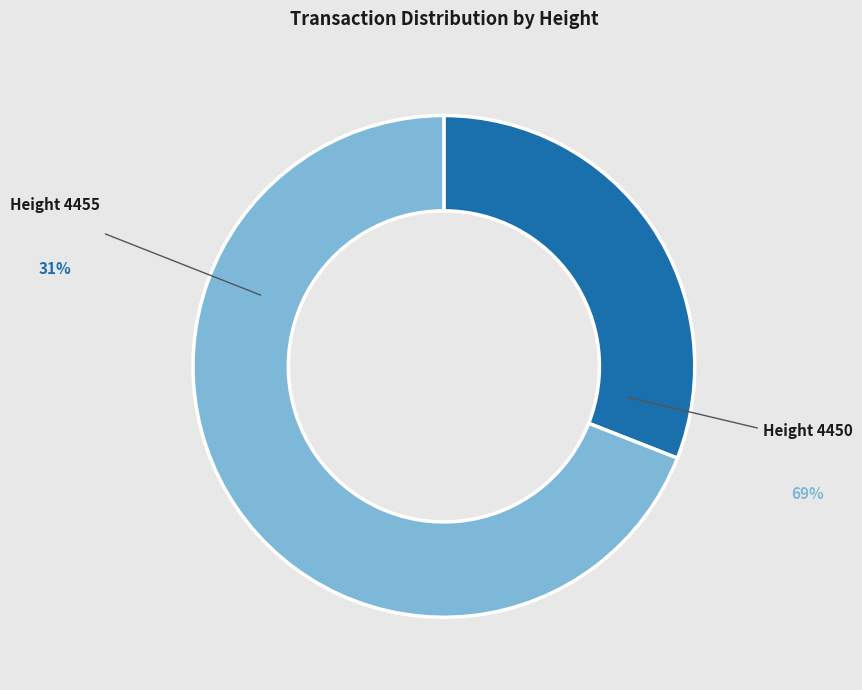

True or false: 4455 accounts for 38% of the total.

False